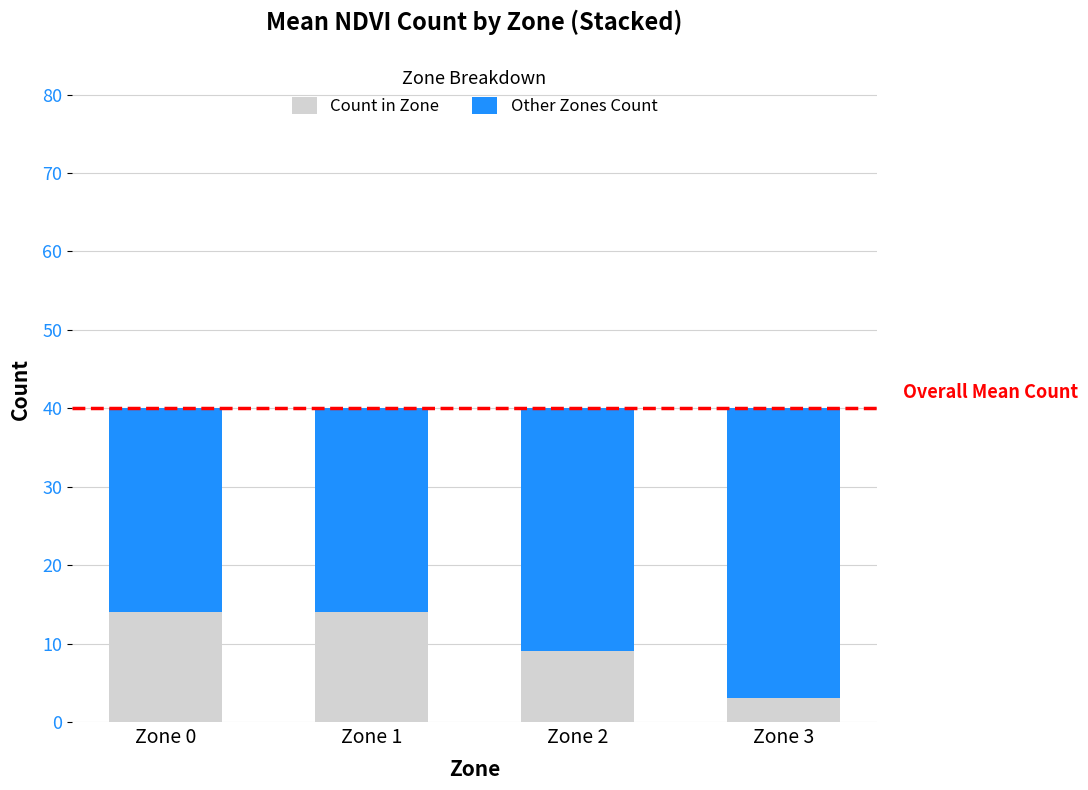

What is the average value of the Count in Zone series?

10